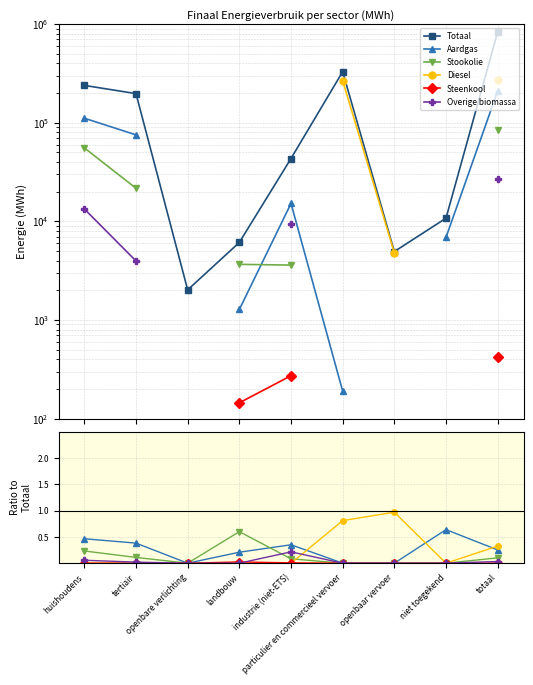

True or false: Aardgas and Totaal intersect in this chart.

False